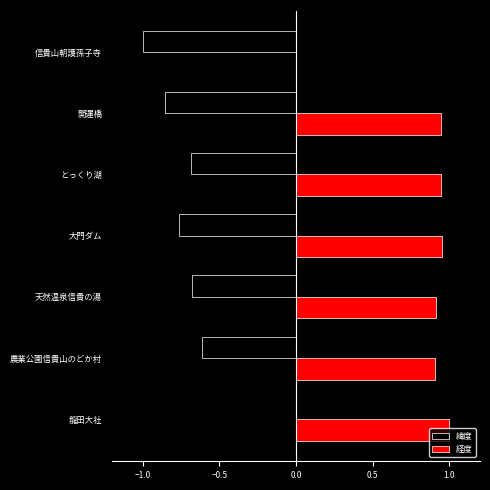

How many data points does each series have?

7